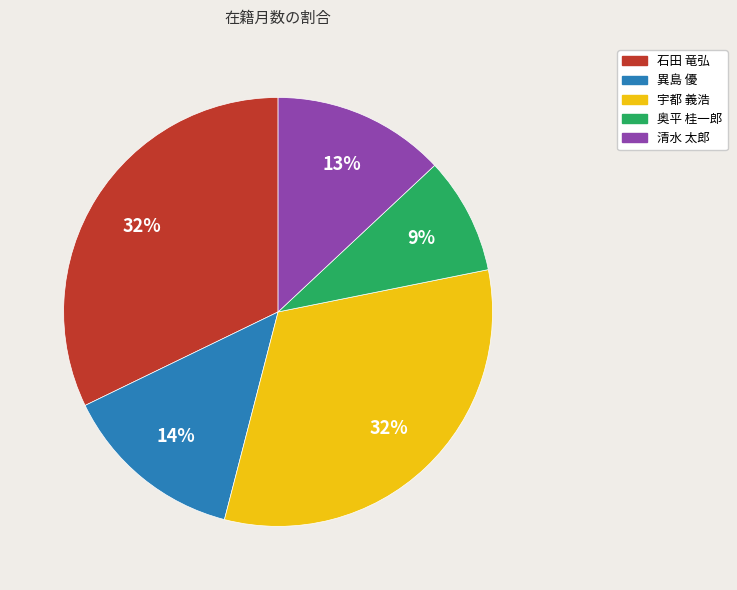

Is the sum of 奥平 桂一郎 and 清水 太郎 greater than half?

No